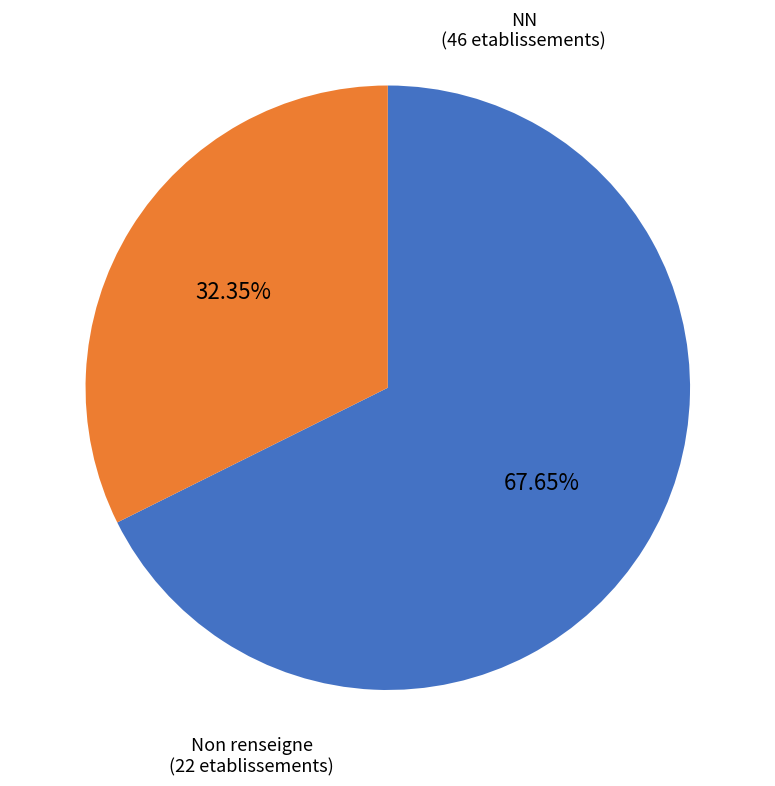

Is there any slice that represents more than half of the pie?

Yes